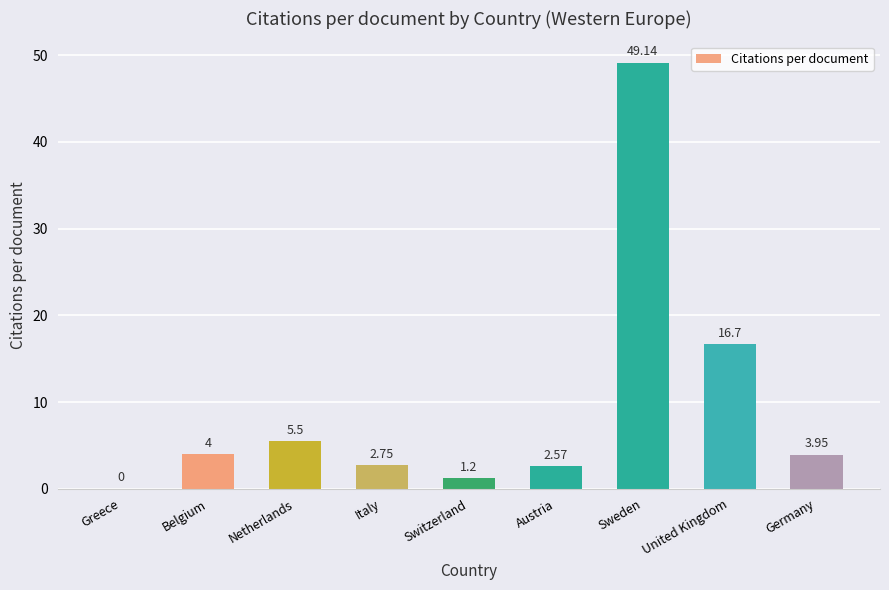

Which category has the highest value across all series?

Sweden